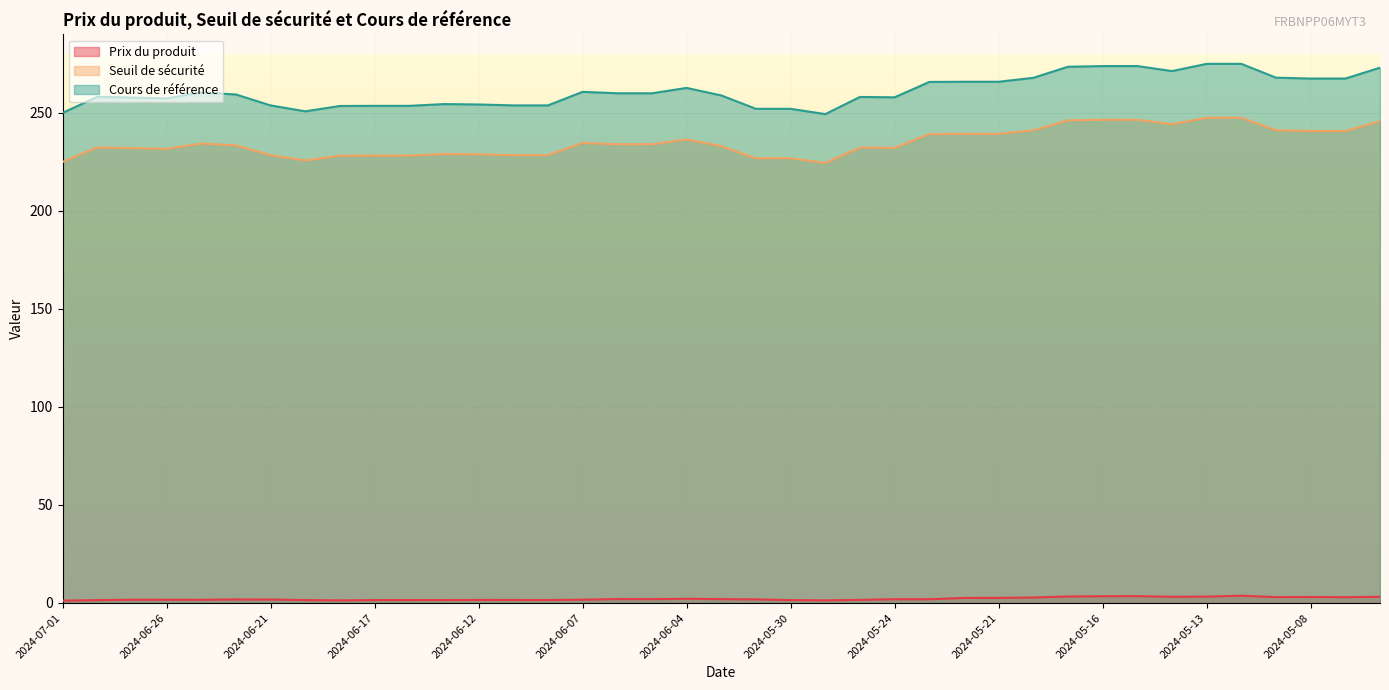

Reading right to left, what are all the values shown in this chart?

Prix du produit: 3.2	3.0	3.1	3.0	3.7	3.2	3.2	3.5	3.5	3.3	2.8	2.6	2.6	1.9	1.9	1.6	1.4	1.5	1.8	2.0	2.1	1.9	2.0	1.7	1.5	1.6	1.6	1.5	1.5	1.5	1.3	1.5	1.8	1.8	1.6	1.6	1.7	1.5	1.2
Seuil de sécurité: 245.7	240.8	240.8	241.2	247.5	247.5	244.2	246.5	246.5	246.2	241.1	239.3	239.3	239.2	232.1	232.3	224.4	226.9	226.9	233.0	236.4	234.0	234.0	234.6	228.4	228.4	228.9	229.0	228.2	228.2	228.2	225.7	228.4	233.5	234.3	231.6	232.0	232.4	225.0
Cours de référence: 273.0	267.5	267.5	267.9	275.0	275.0	271.3	273.9	273.9	273.5	267.9	265.9	265.9	265.8	257.9	258.1	249.4	252.1	252.1	258.9	262.7	260.0	260.0	260.7	253.8	253.8	254.3	254.5	253.6	253.6	253.5	250.8	253.8	259.4	260.4	257.4	257.8	258.2	250.0